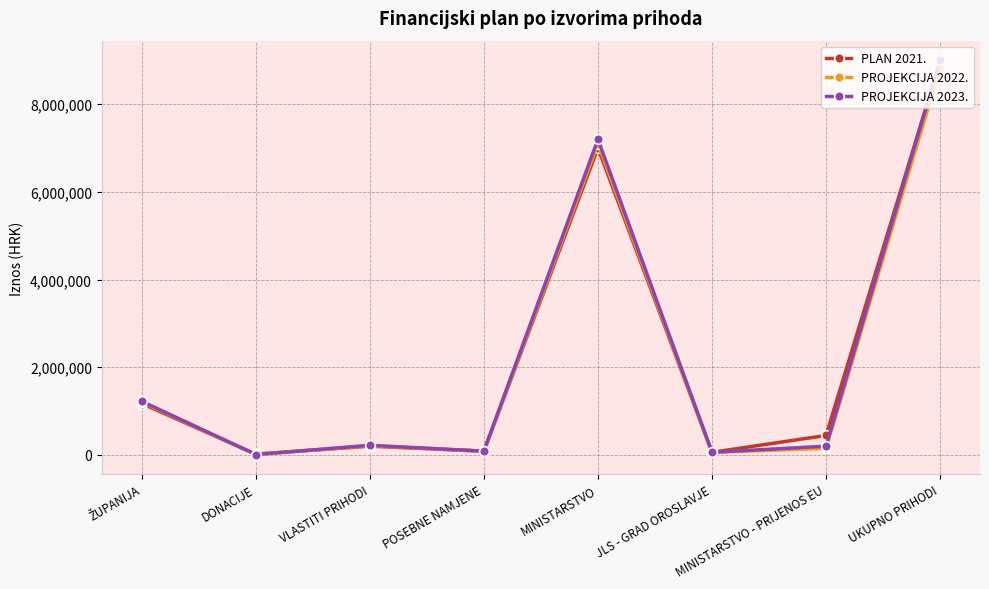

What is the difference between the maximum and minimum values in the PLAN 2021. series?

8961867